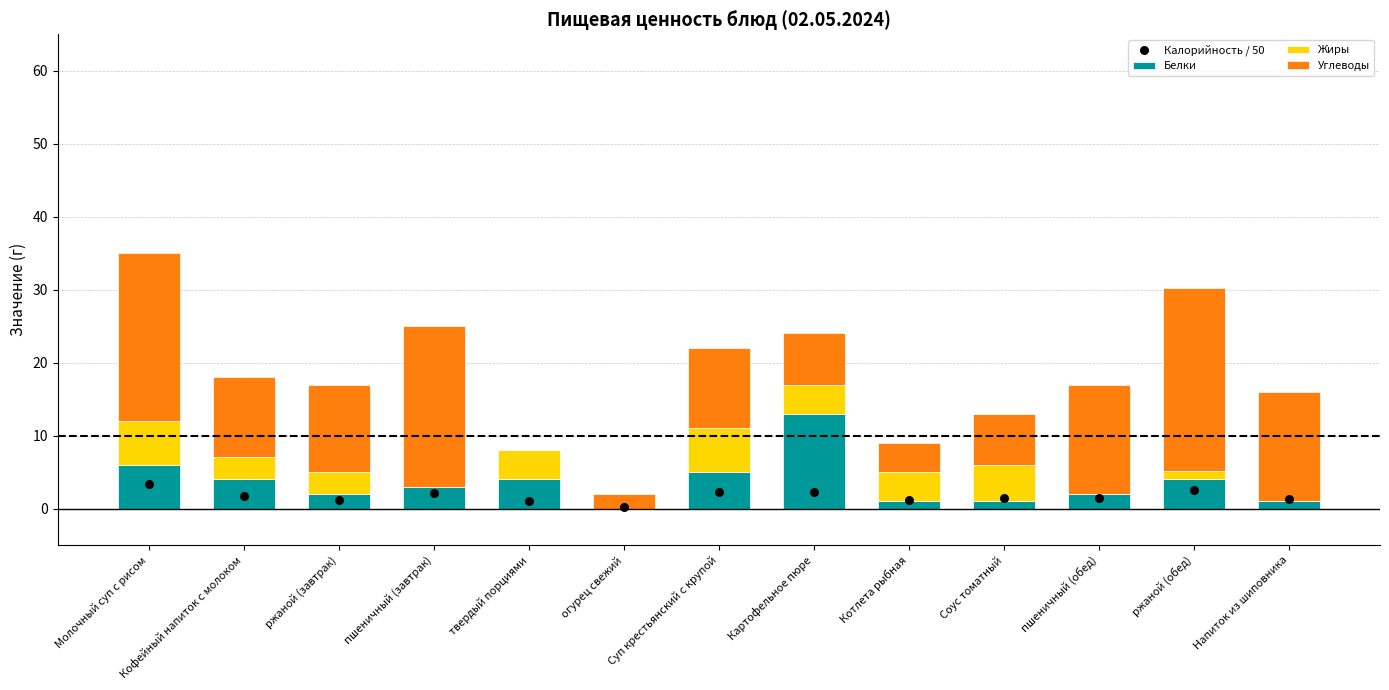

At how many categories does at least one series exceed 3?

12